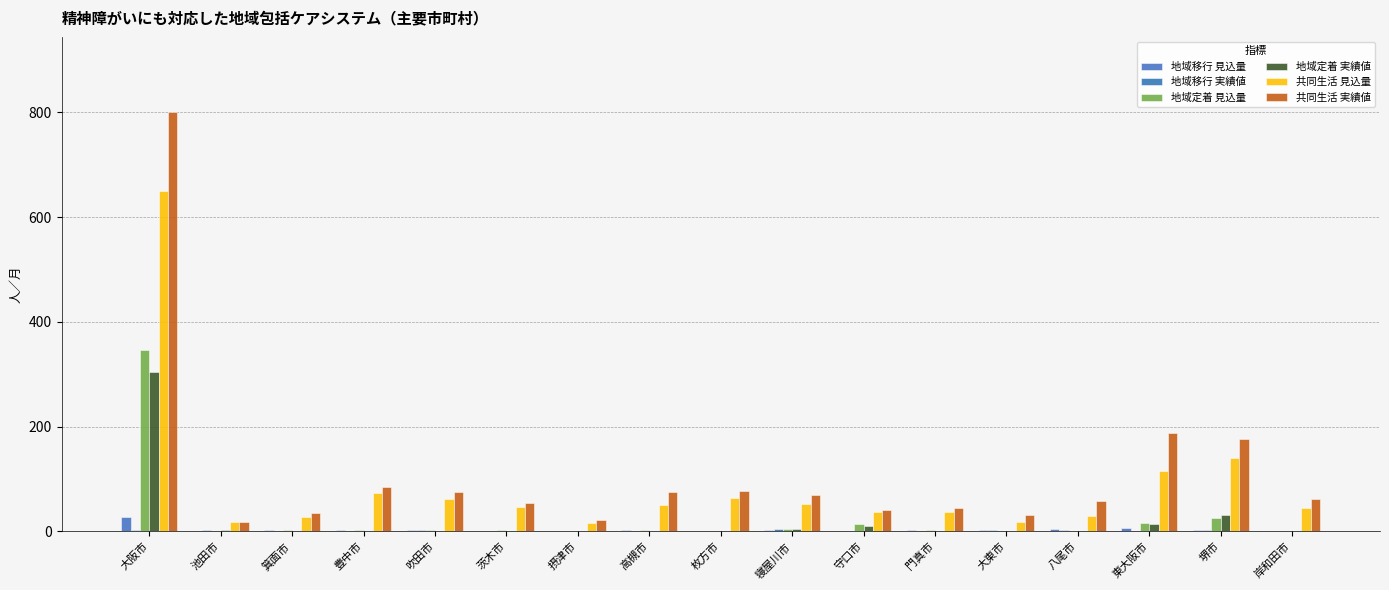

At which category is the sum across all series the highest?

大阪市